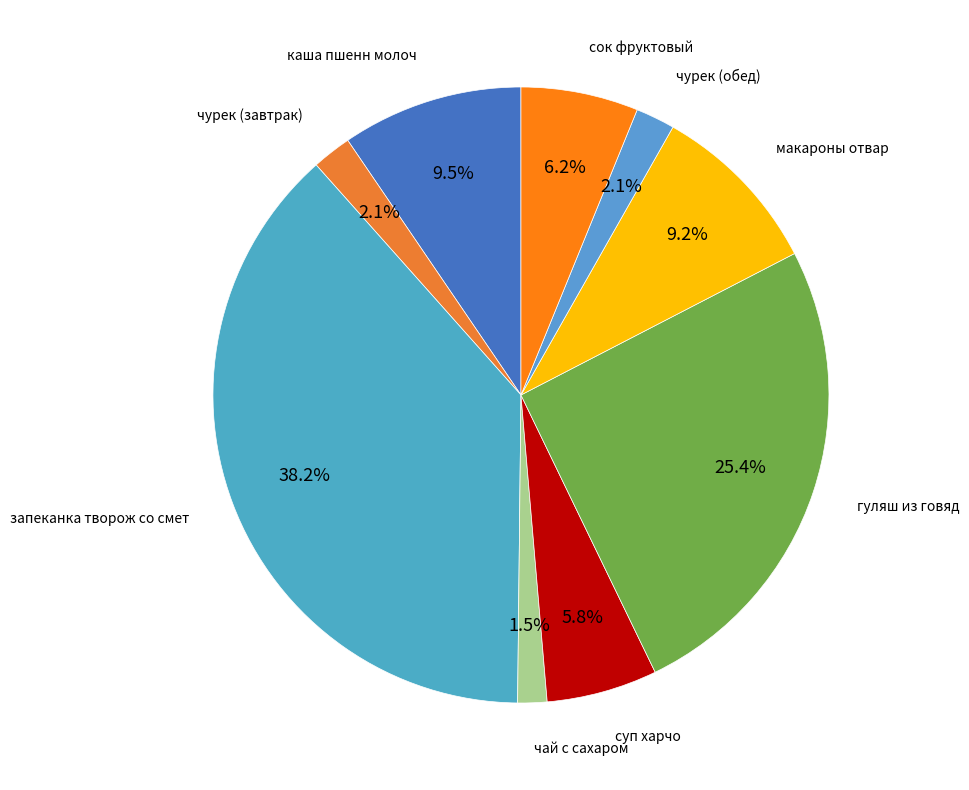

How many slices are in this pie chart?

9